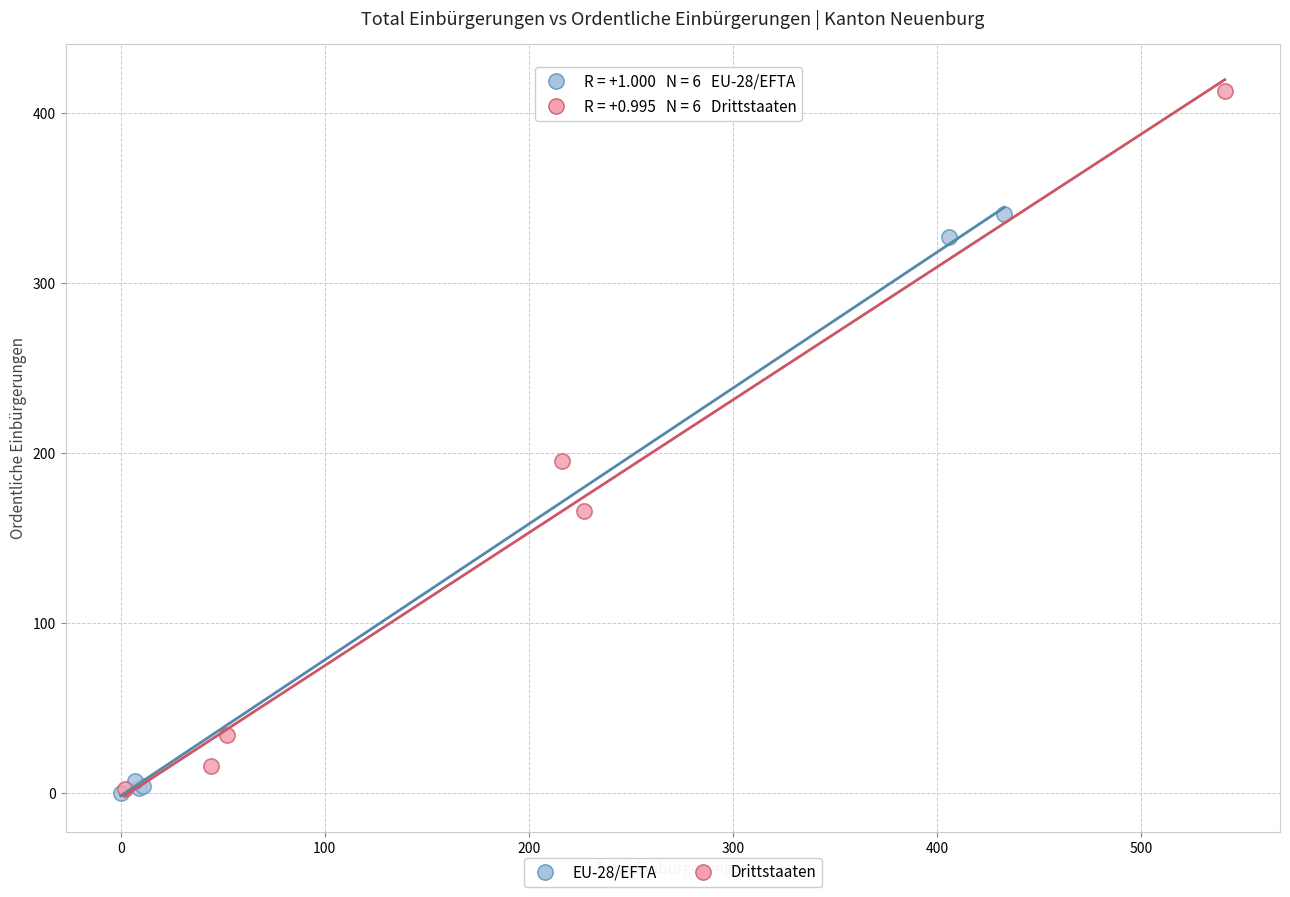

Which series contains the highest Y value?

Drittstaaten